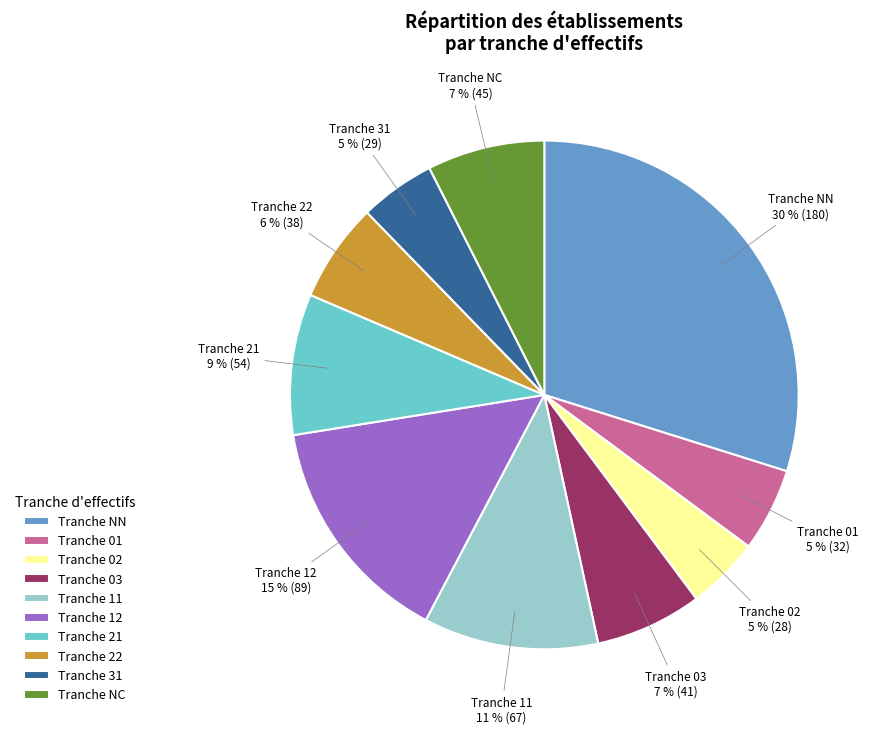

True or false: Tranche 01 accounts for 5% of the total.

True